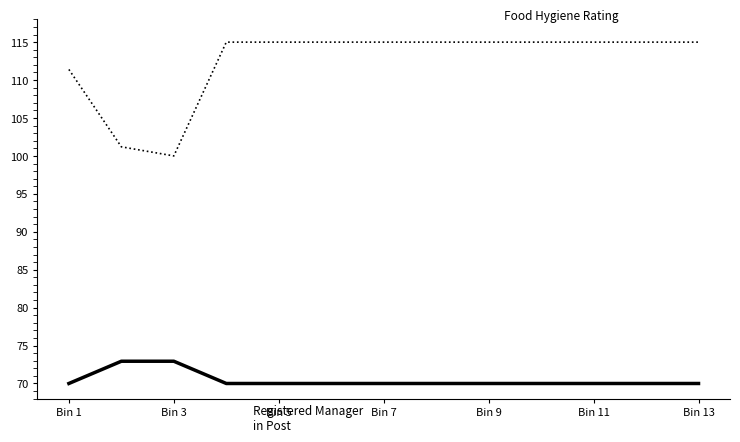

What is the smallest value displayed?

70.0